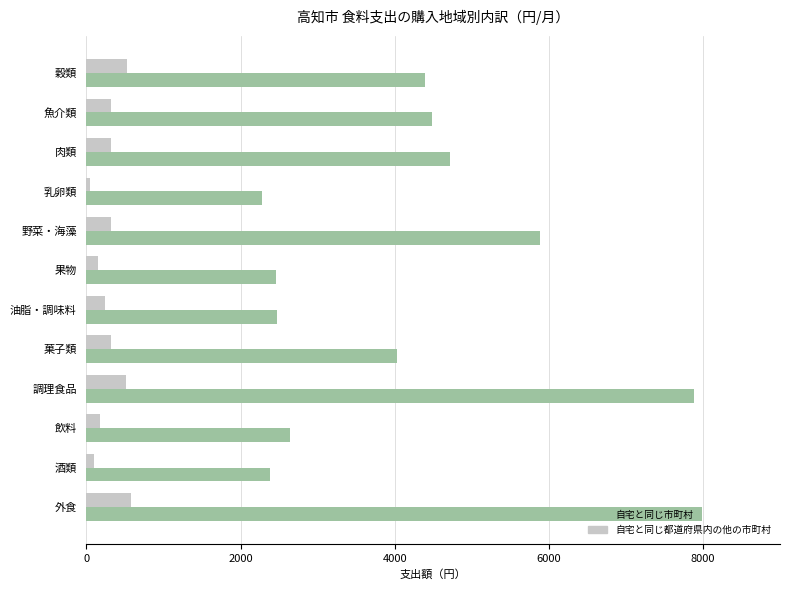

What is the minimum value for 自宅と同じ市町村?

2283